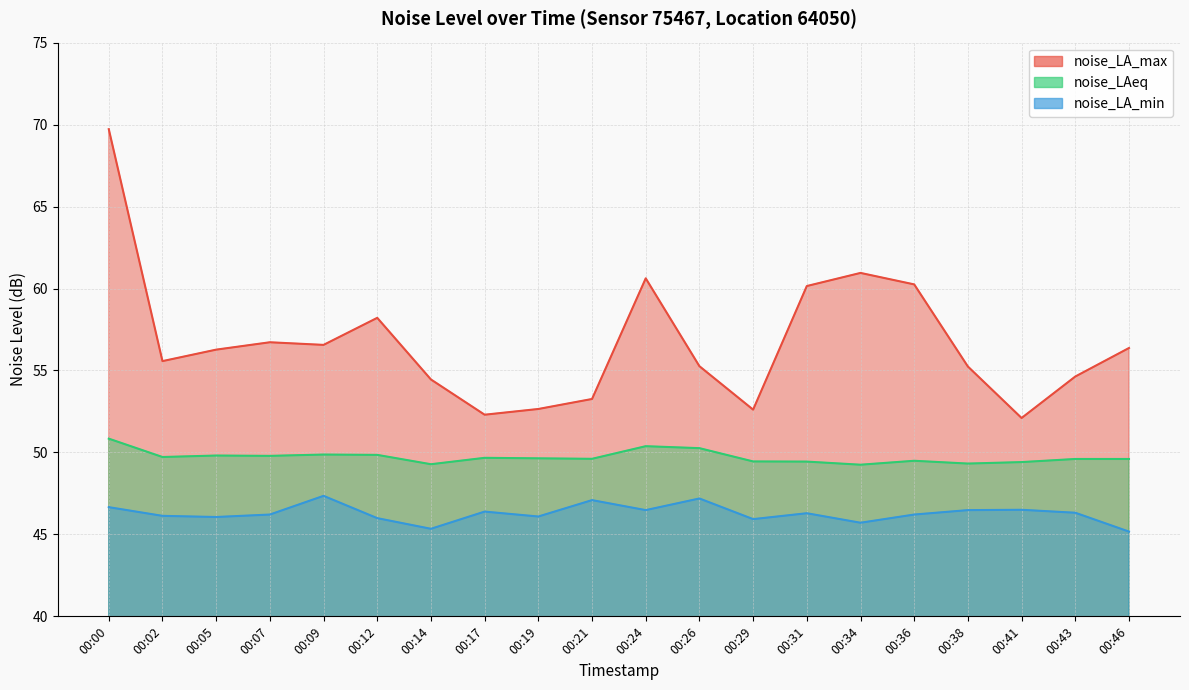

At how many categories does at least one series exceed 51?

20